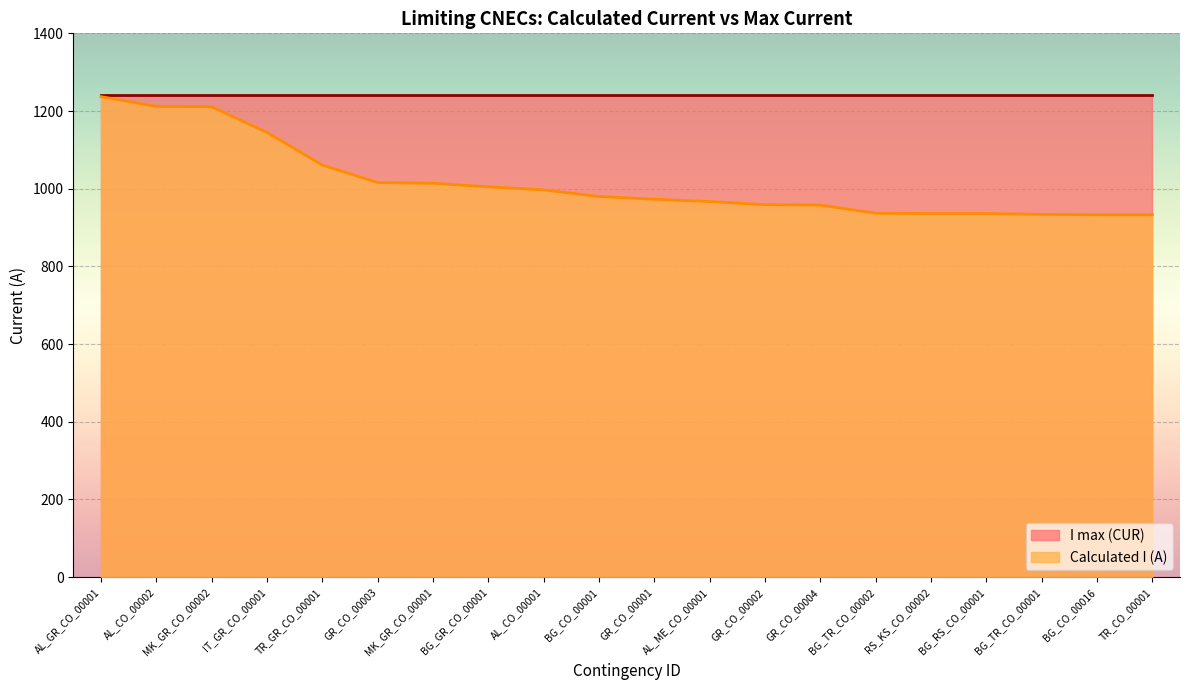

Where does the data first go above 980?

AL_GR_CO_00001